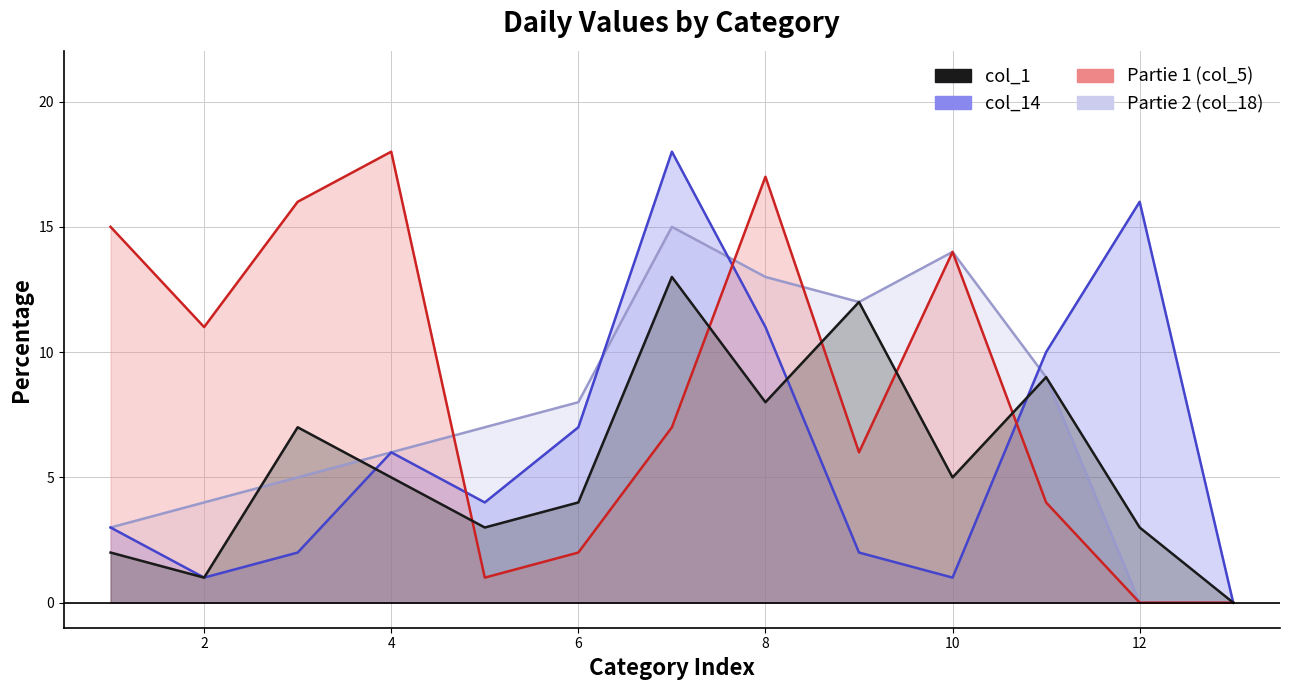

Where does the col_1 series first go above 5?

3